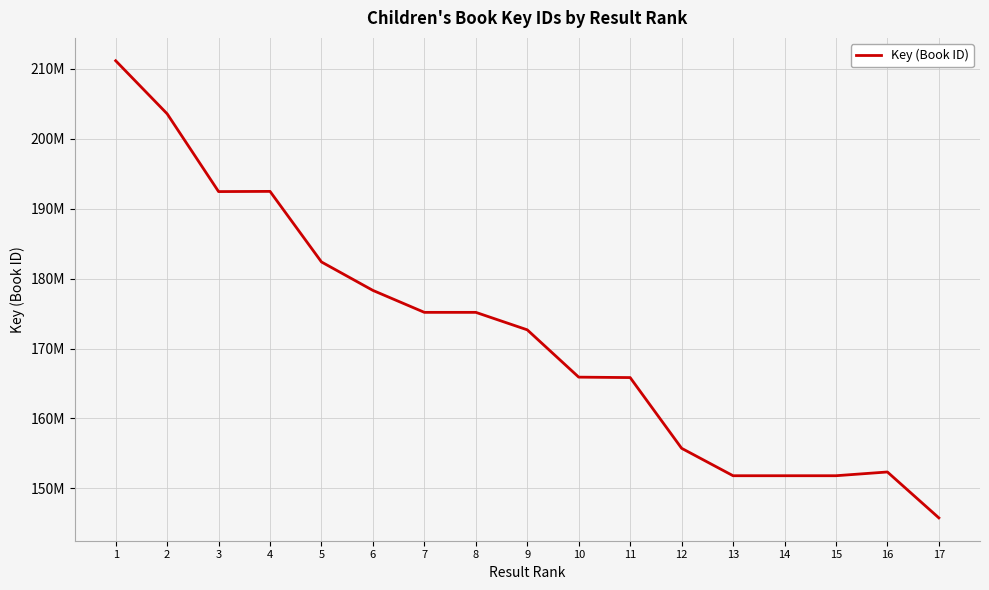

Does the chart have visible grid lines?

Yes